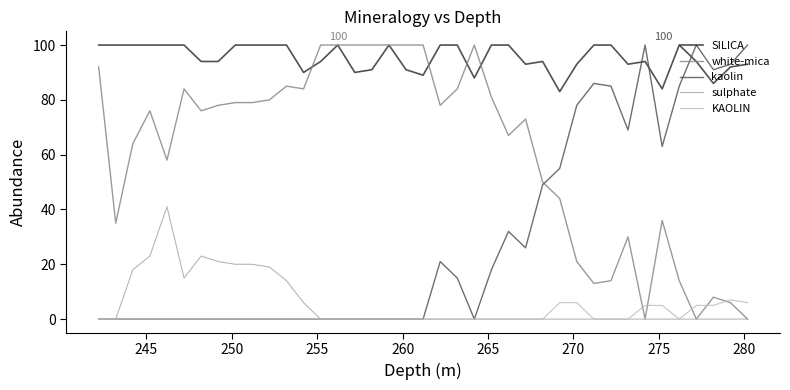

How many distinct data groups are displayed?

5